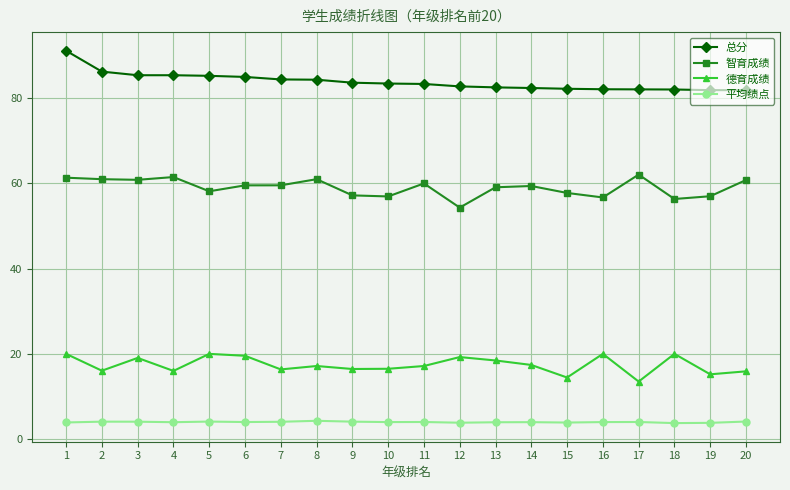

How many lines are shown in the chart?

4